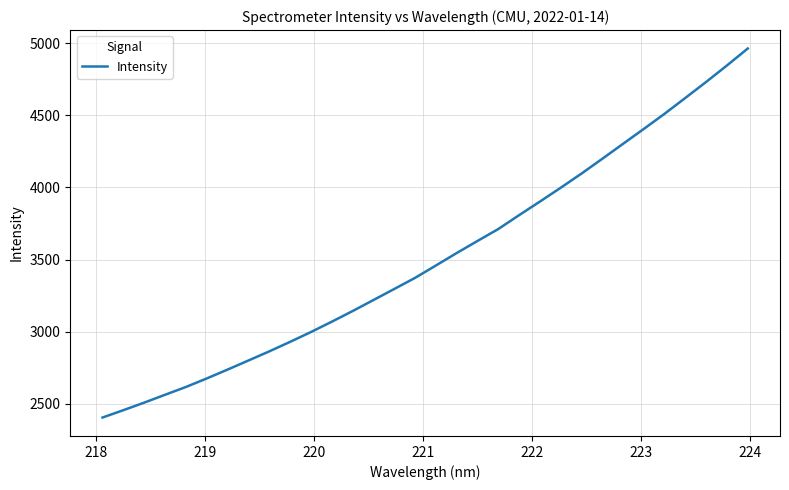

What is the smallest value displayed?

2404.2